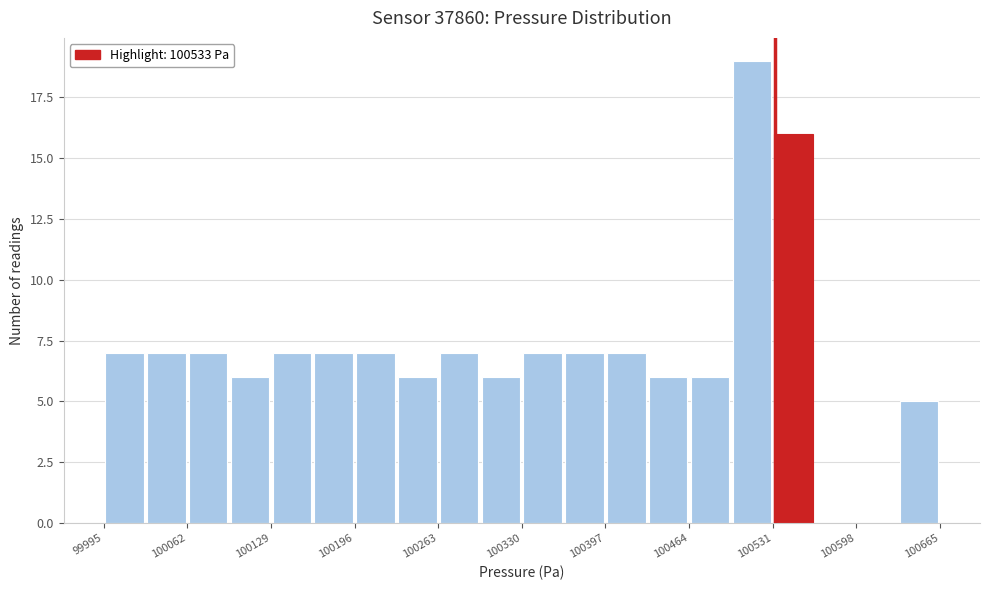

Around what value on the x-axis is the tallest bar? Give the approximate position of its centre, as read against the axis.

100510